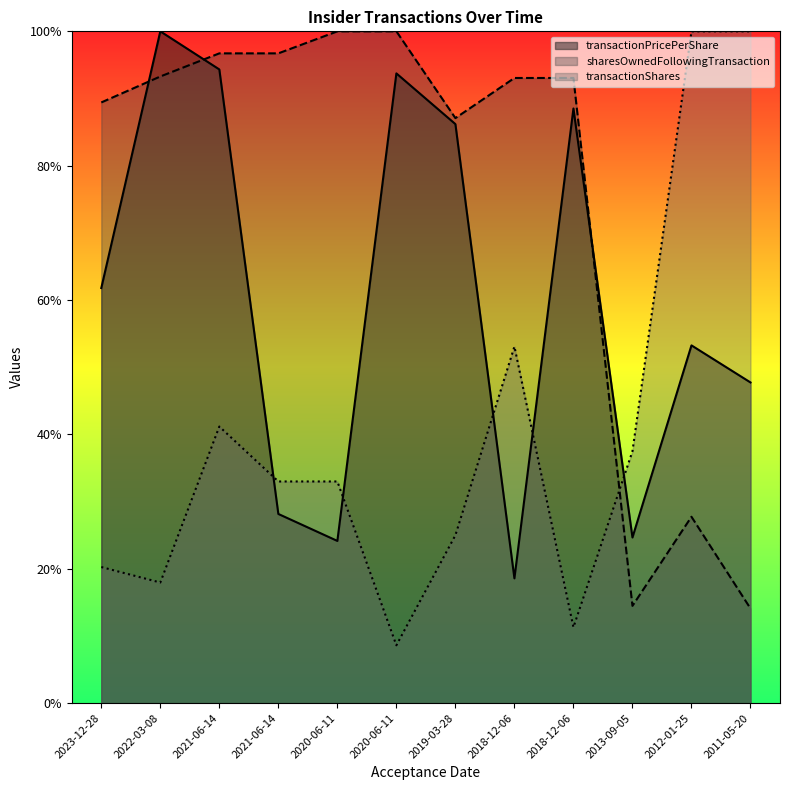

What is the label of the 11th point from the right?

2022-03-08